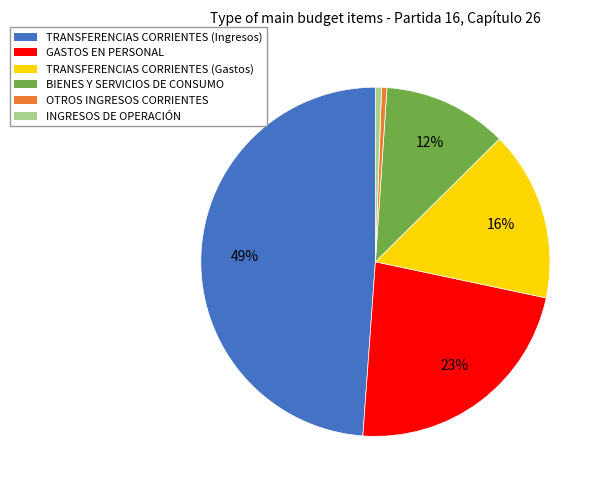

To the nearest percent, what is the combined percentage of TRANSFERENCIAS CORRIENTES (Gastos) and GASTOS EN PERSONAL?

39%